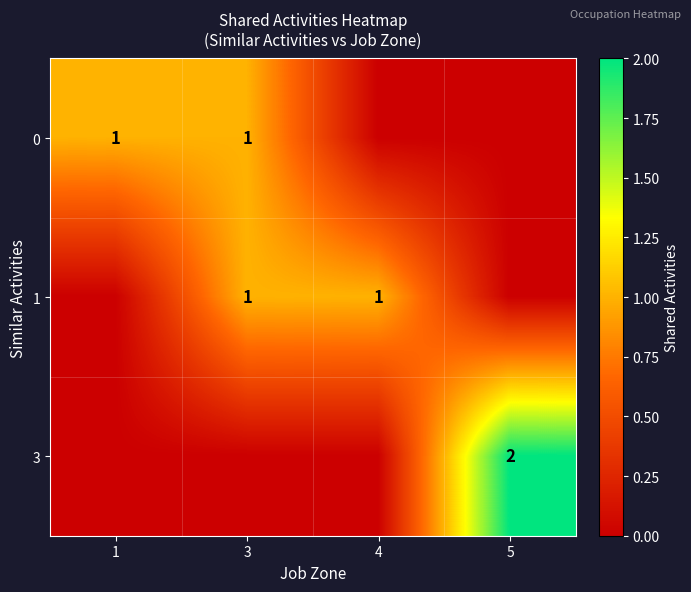

The 0 series shows 1 at 1. True or false?

True